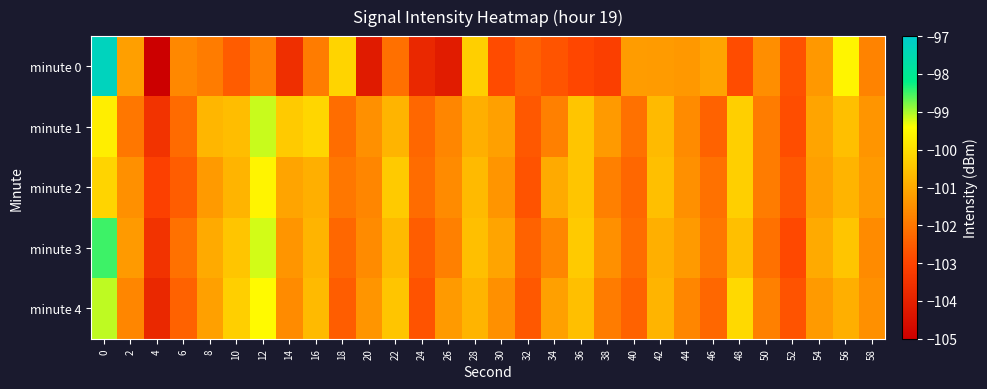

Between 10 and 30, which series saw the biggest shift?

minute 4